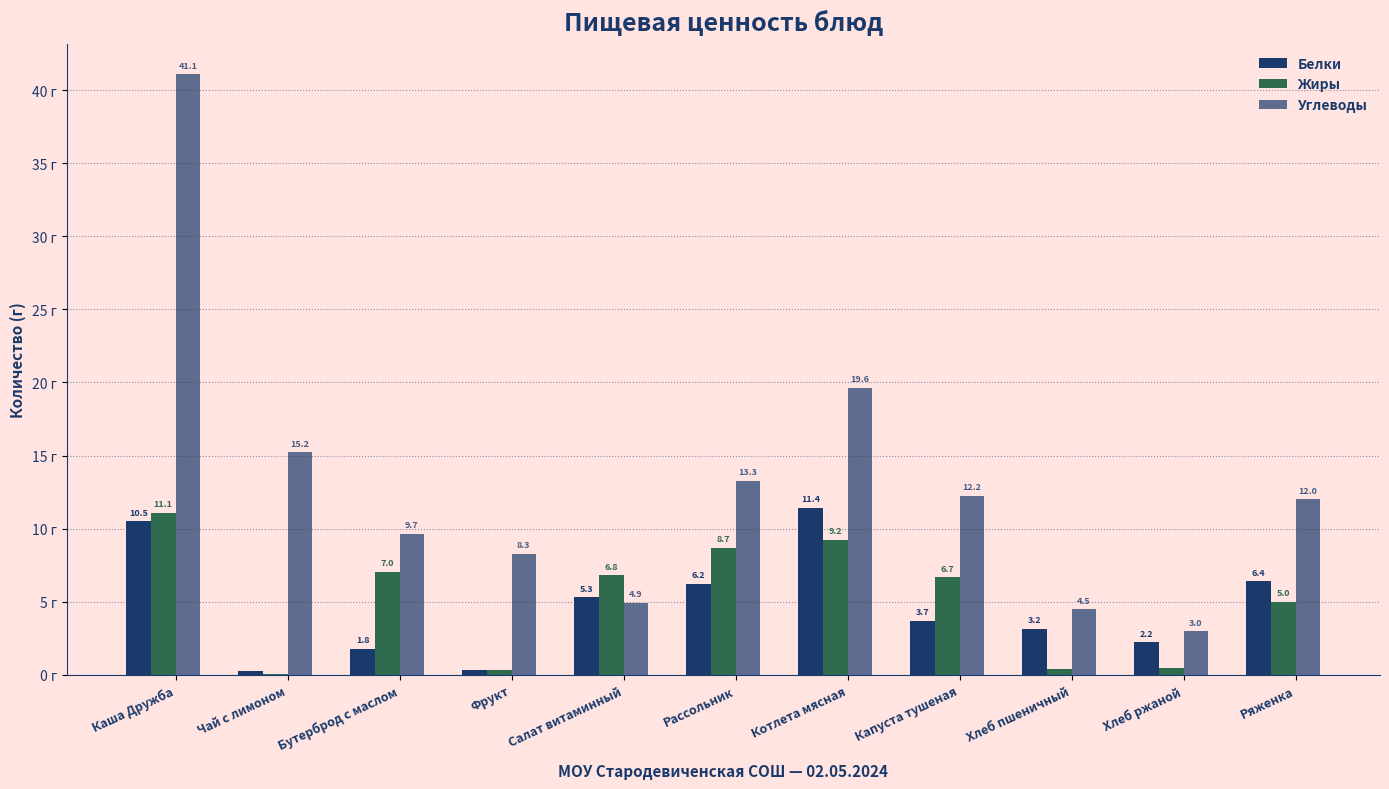

How many series are shown in this chart?

3